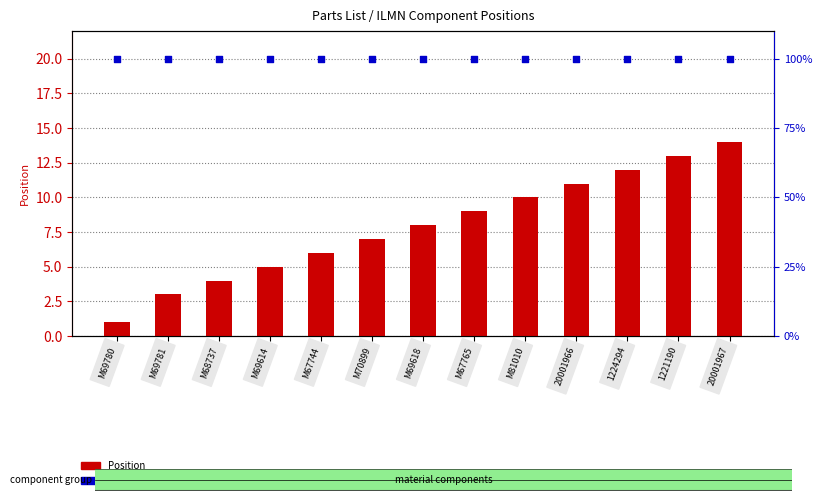

At how many categories does at least one series exceed 15?

13